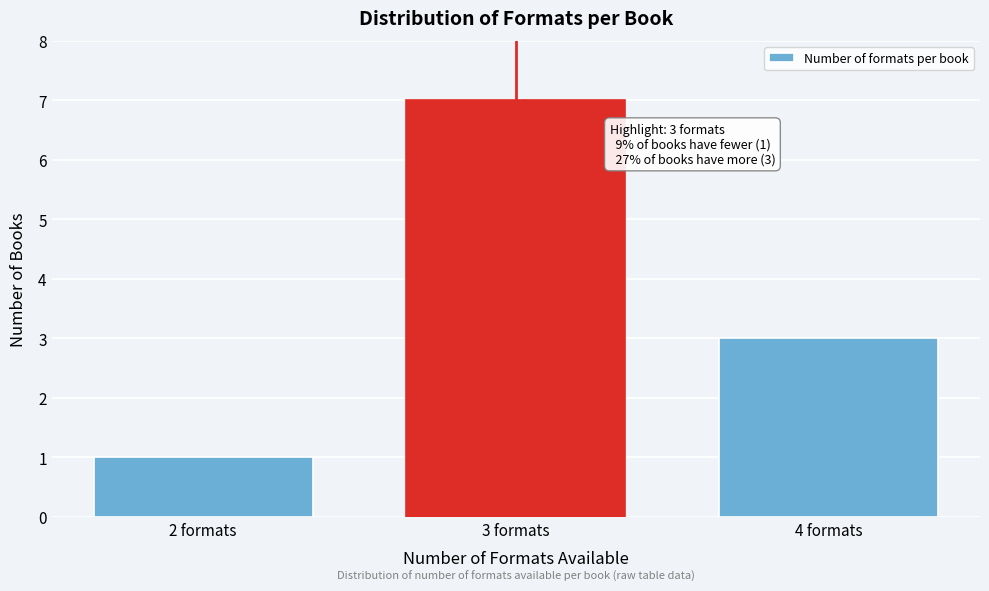

Reading left to right, transcribe all the data shown in this chart.

1	7	3